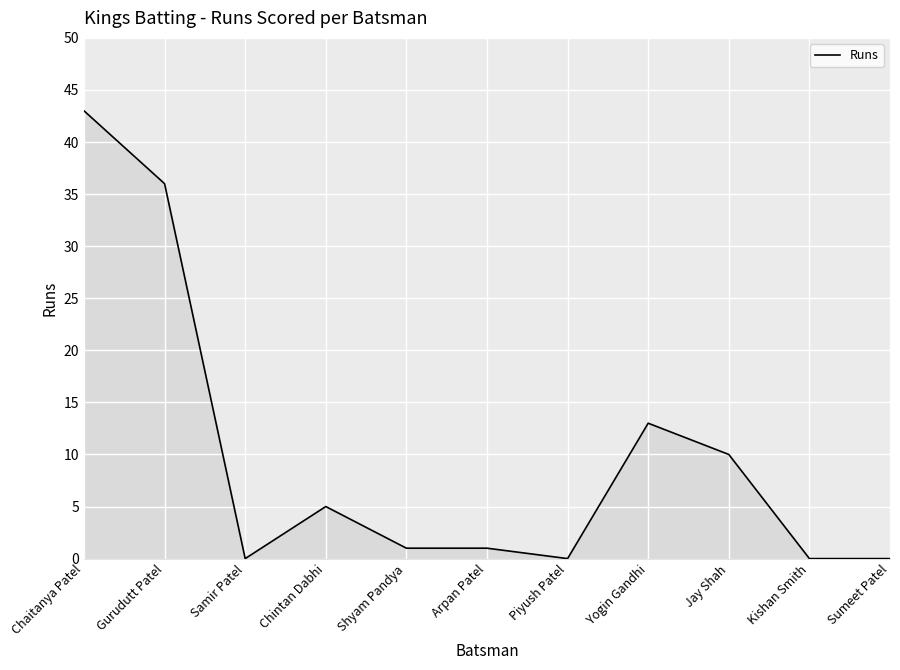

What is the average value?

10